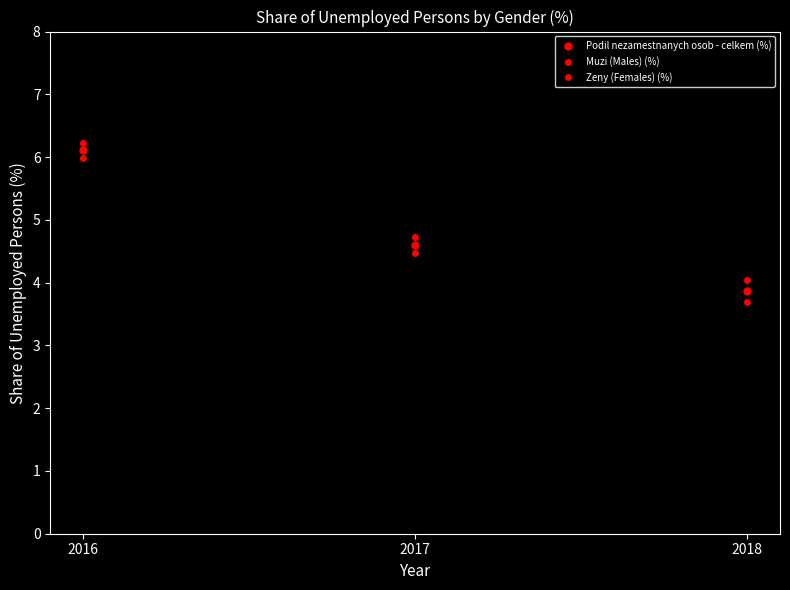

Is it true that Muzi (Males) (%) equals 4.5 at 2017?

True